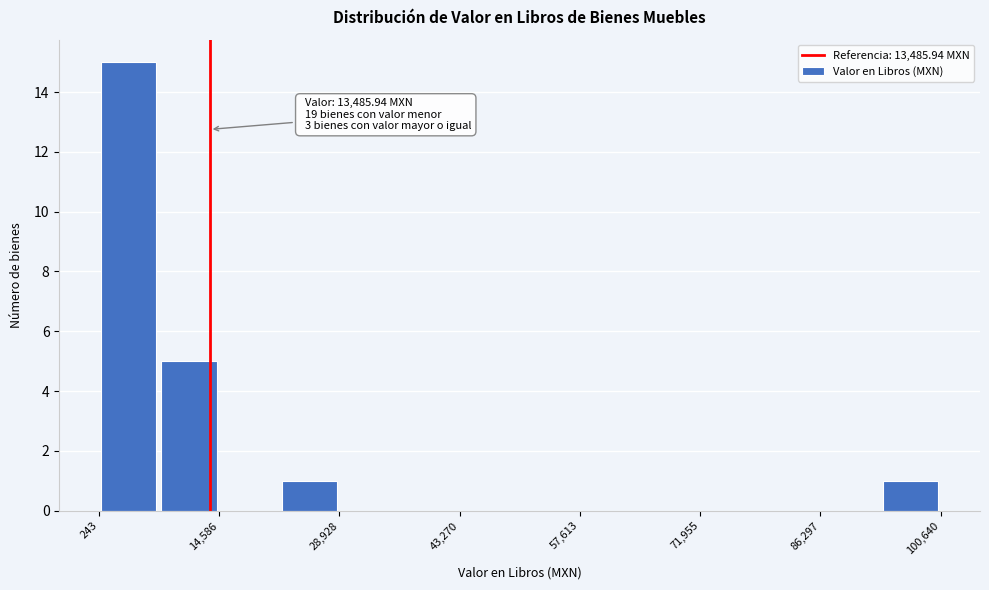

Read against the x-axis, roughly where is the centre of the tallest bar?

4000